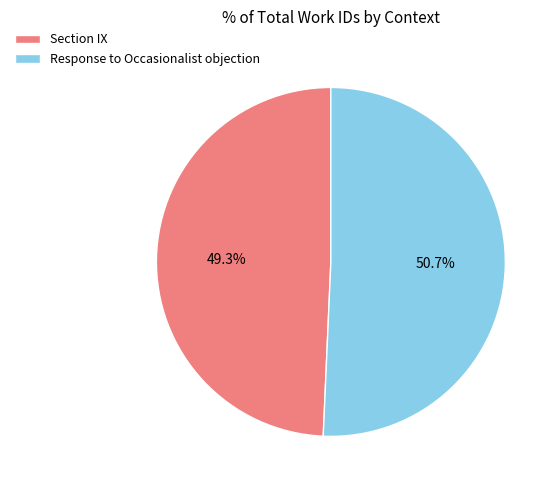

How many slices are in this pie chart?

2